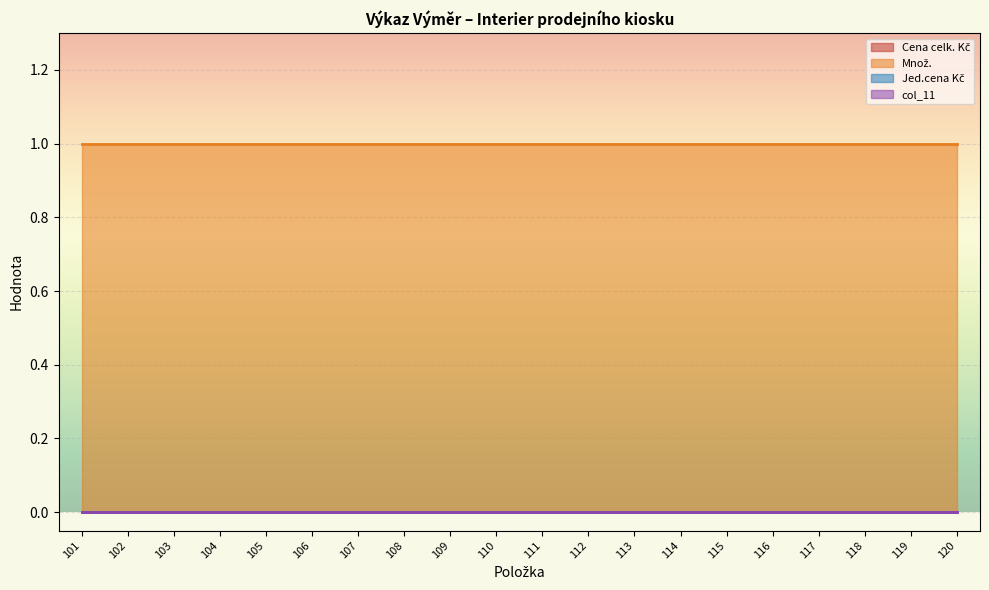

What value does the Množ. series have at 114?

1